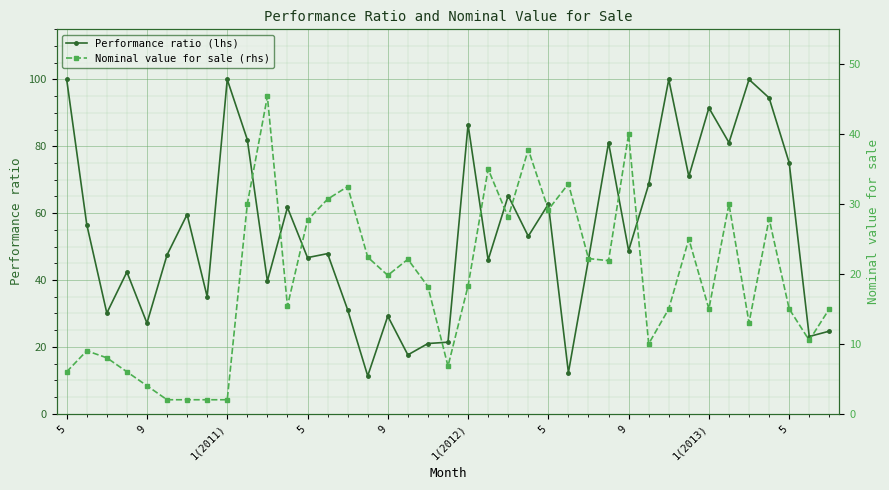

Which series has the largest range (max minus min)?

Performance ratio (lhs)